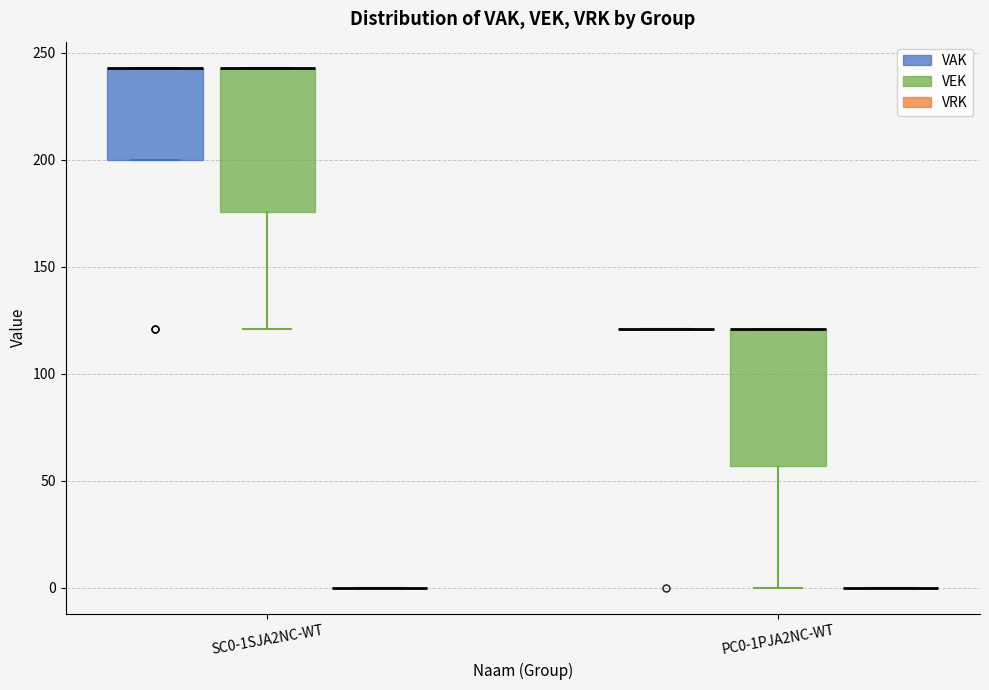

Reading left to right, read every box against the y-axis: the position of its median line, the range the box covers, and the ends of its whiskers. The values are not printed on the chart, so give them approximately, as read against the axis.

SC0-1SJA2NC-WT (VAK): median 245 (drawn on the box's upper edge), box 200 to 245, whiskers 200 to 245
SC0-1SJA2NC-WT (VEK): median 245 (drawn on the box's upper edge), box 175 to 245, whiskers 120 to 245
SC0-1SJA2NC-WT (VRK): box collapsed to a line at 0, whiskers 0 to 0
PC0-1PJA2NC-WT (VAK): box collapsed to a line at 120, whiskers 120 to 120
PC0-1PJA2NC-WT (VEK): median 120 (drawn on the box's upper edge), box 55 to 120, whiskers 0 to 120
PC0-1PJA2NC-WT (VRK): box collapsed to a line at 0, whiskers 0 to 0